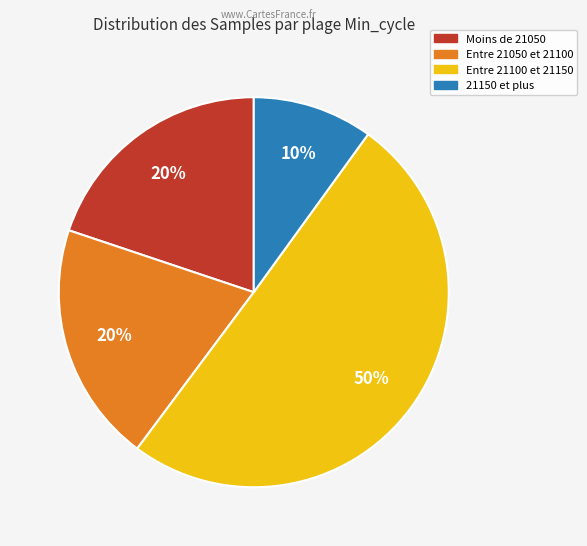

To the nearest percent, what is the difference between the largest and smallest slice percentages?

40%